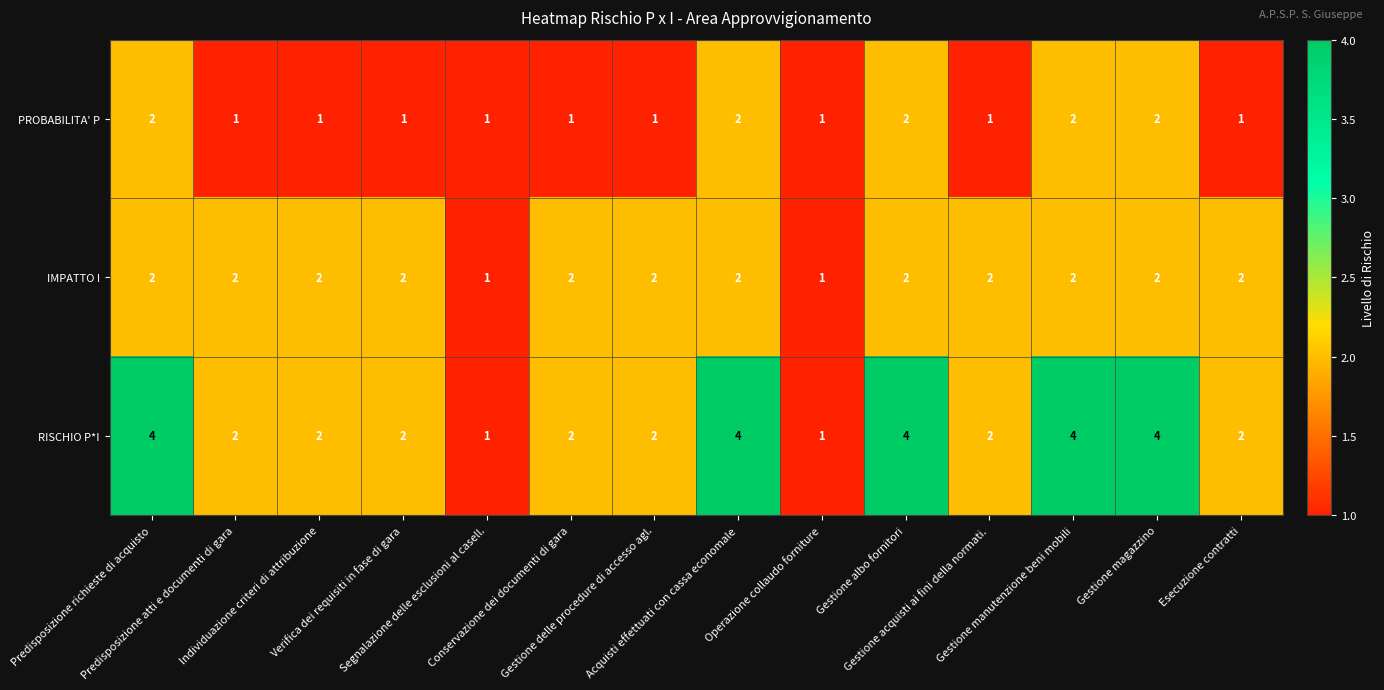

Which series has the largest total across all categories?

RISCHIO P*I